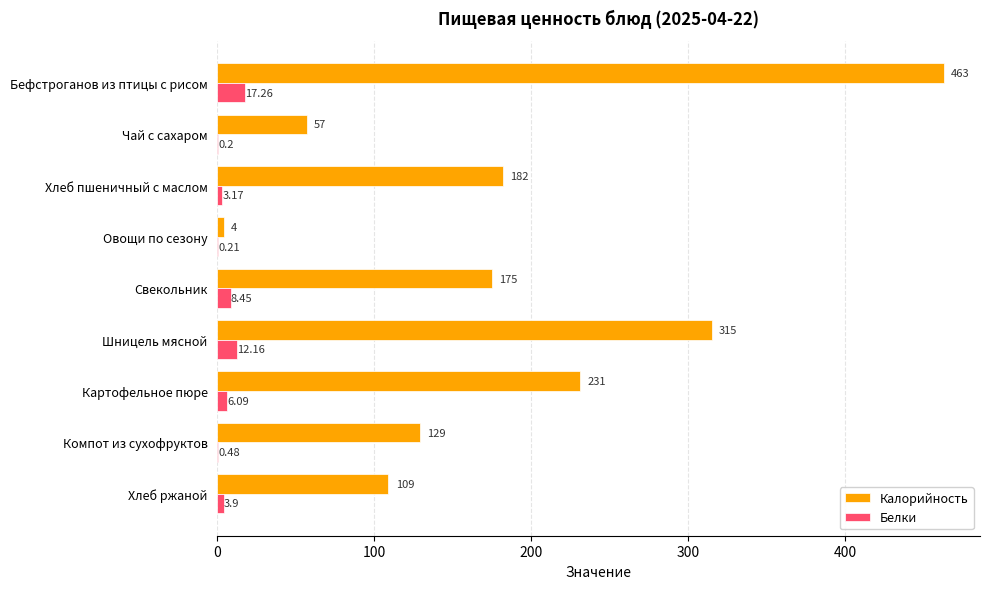

Which series changed the most between Хлеб пшеничный с маслом and Картофельное пюре?

Калорийность